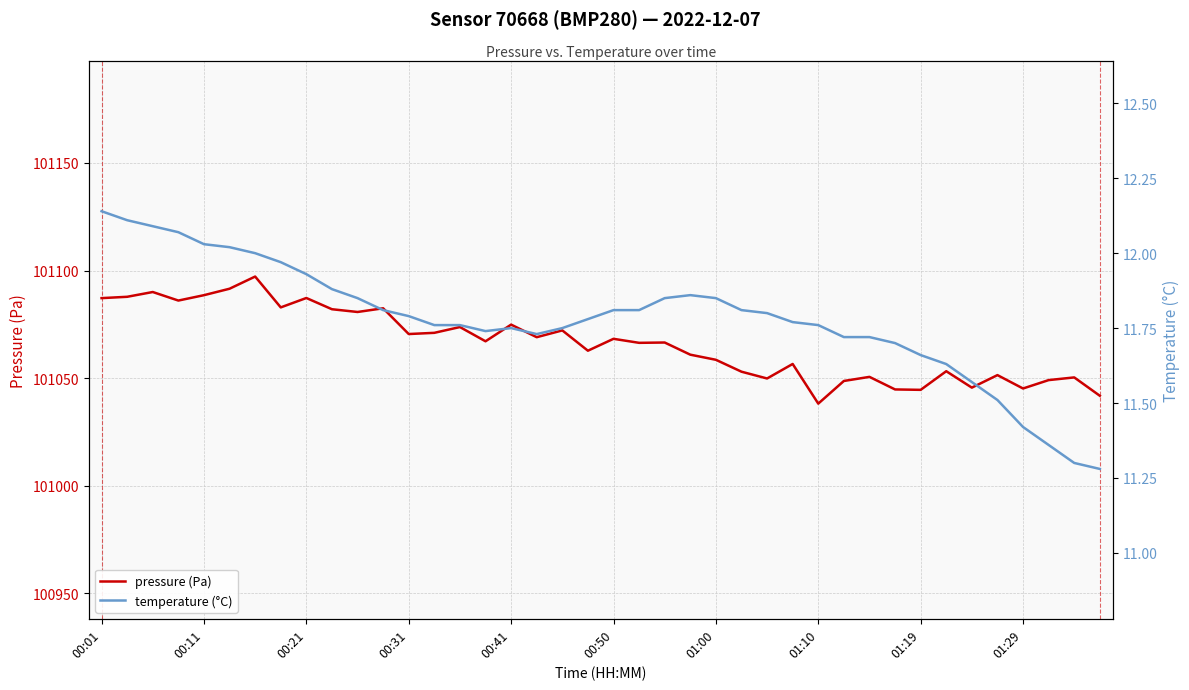

What is the minimum value for pressure (Pa)?

101038.2